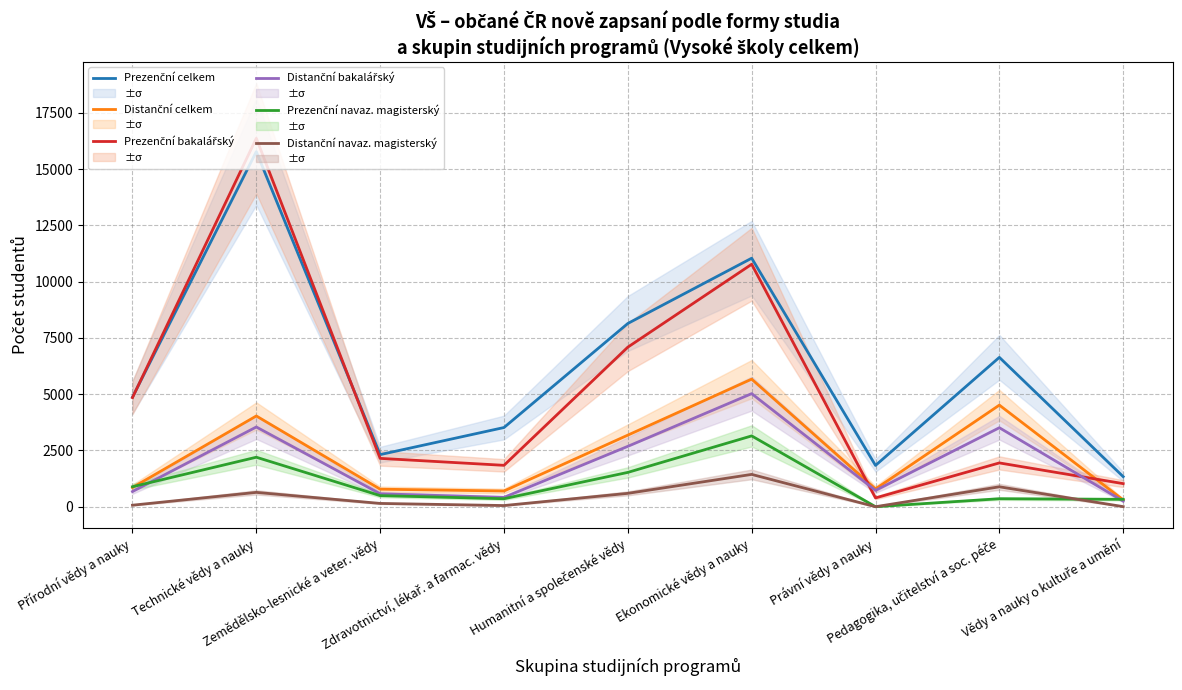

What is the sum of all Prezenční bakalářský values?

46434